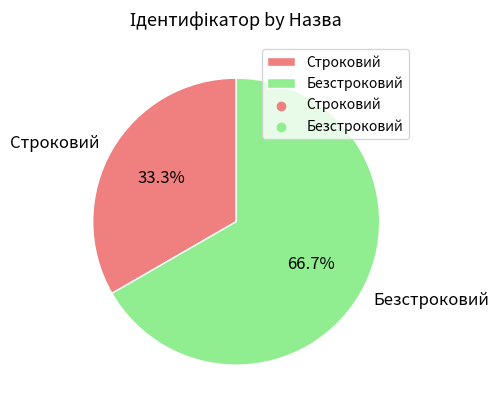

To the nearest percent, what is the difference between the Безстроковий and Строковий slice percentages?

33%